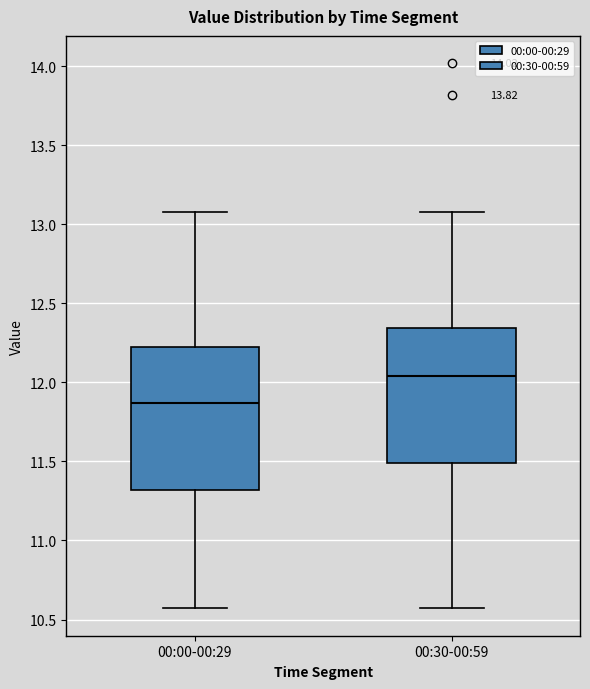

Reading left to right, transcribe this box plot: for each box, give where its median line is, the range the box spans, and where its two whiskers end, as read against the y-axis. The values are not printed on the chart, so give them approximately, as read against the axis.

00:00-00:29: median 11.85, box 11.30 to 12.20, whiskers 10.55 to 13.10
00:30-00:59: median 12.05, box 11.50 to 12.35, whiskers 10.55 to 13.10